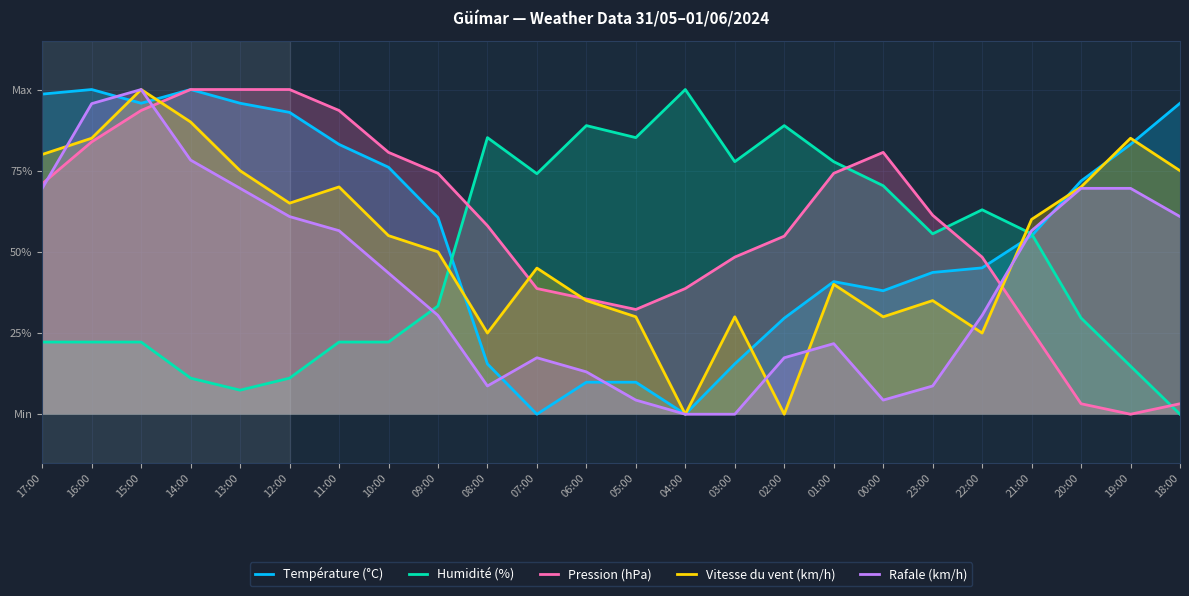

The Humidité (%) series shows 0.1 at 14:00. True or false?

True